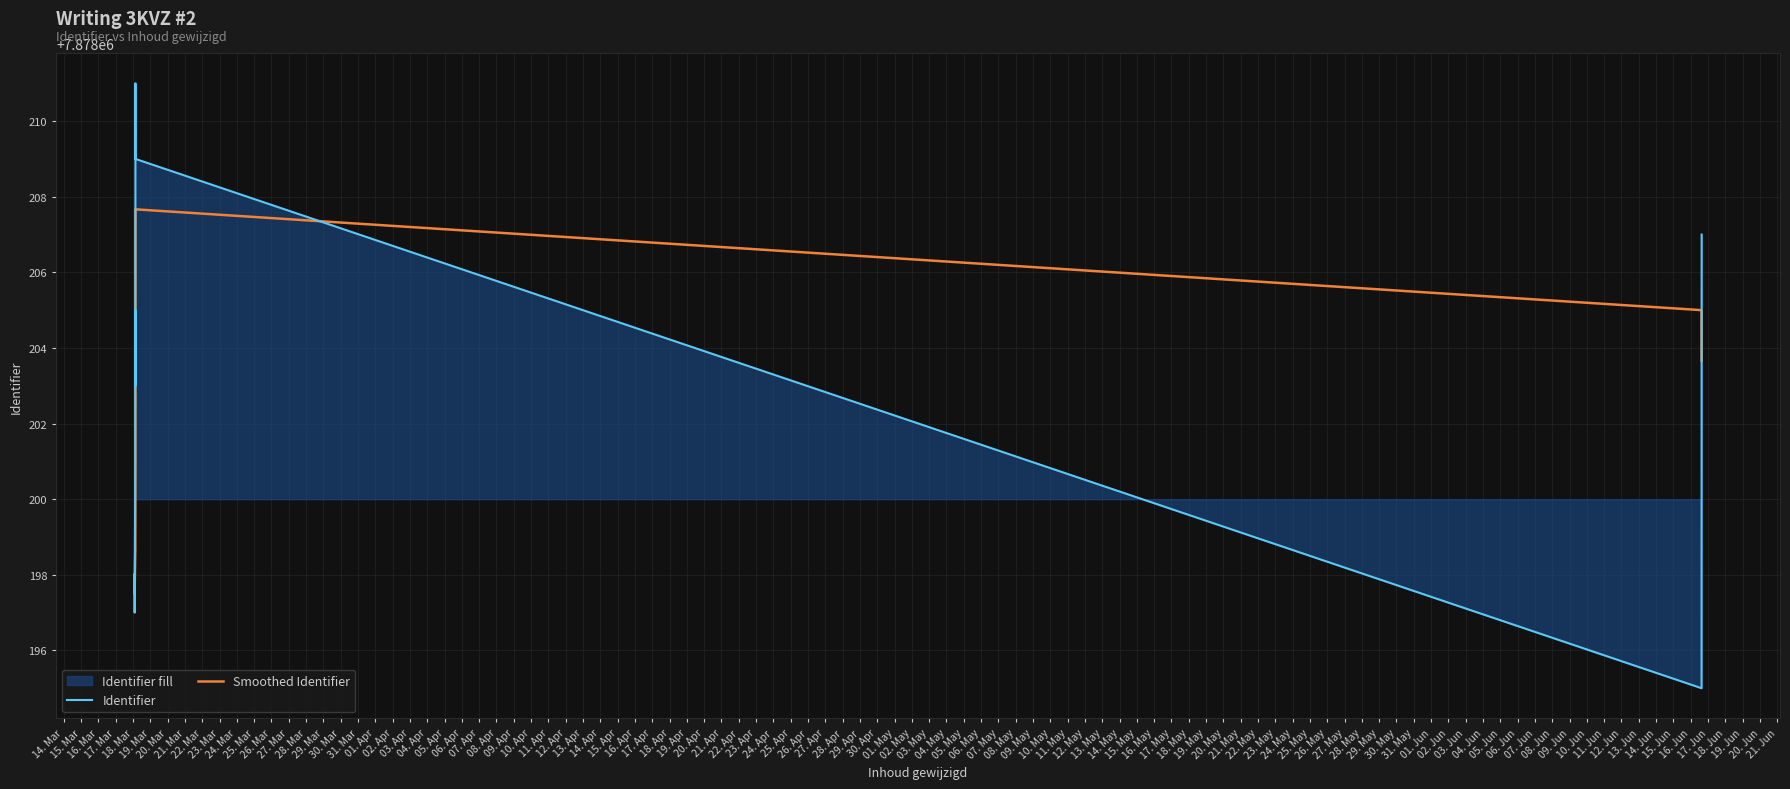

Which series has the largest range (max minus min)?

Identifier